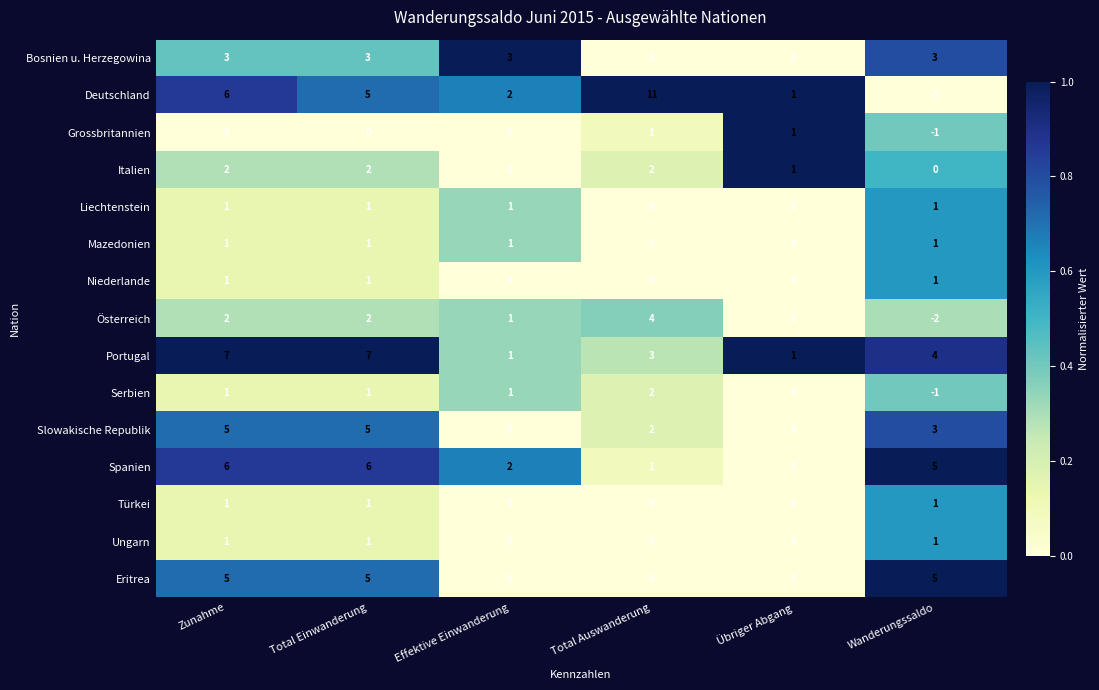

What is the sum of the Portugal values at Total Einwanderung and Effektive Einwanderung?

8